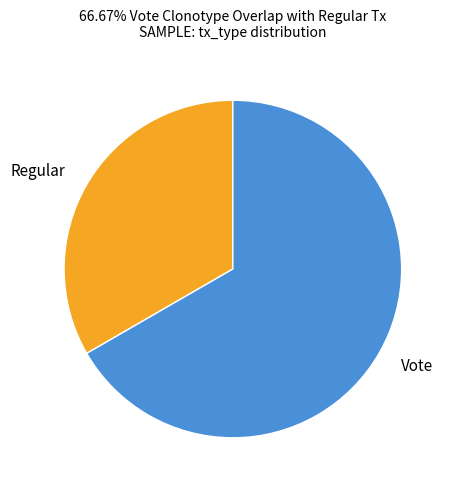

Rank the categories by value from lowest to highest.

Regular, Vote